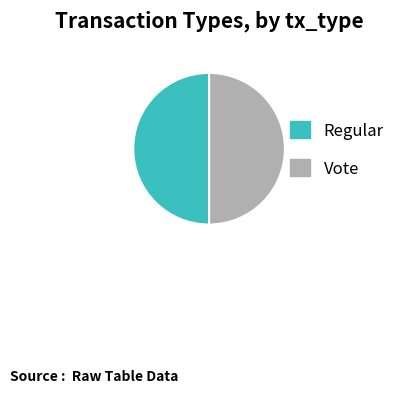

The Vote slice represents 58% of the pie. True or false?

False